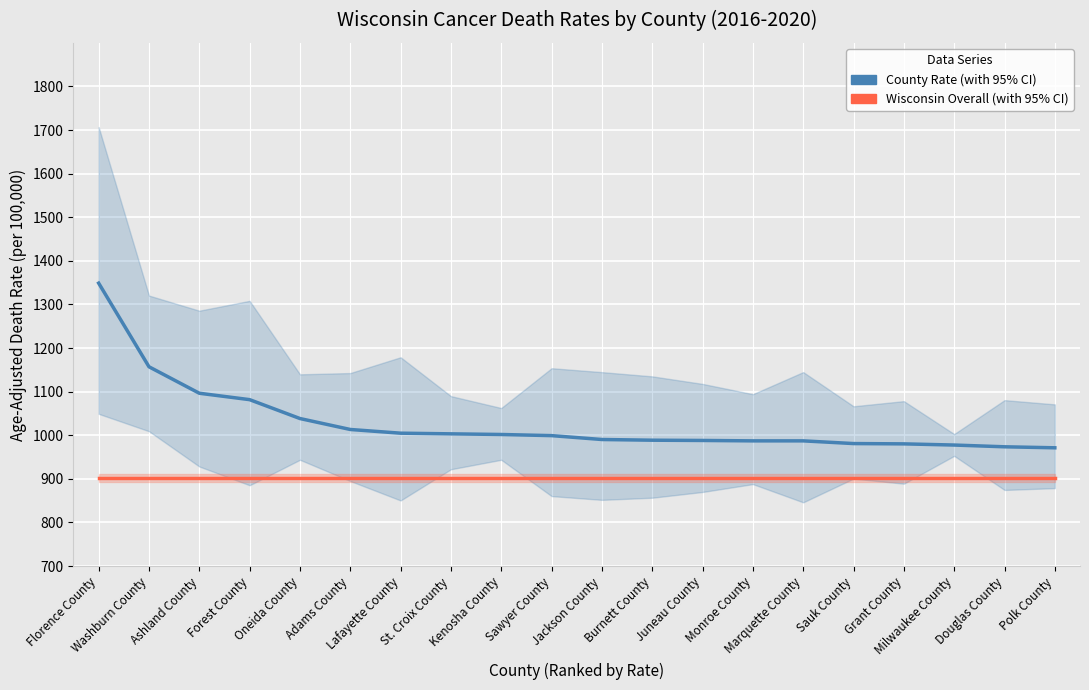

List the labels in order of County Rate value, largest first.

Florence County, Washburn County, Ashland County, Forest County, Oneida County, Adams County, Lafayette County, St. Croix County, Kenosha County, Sawyer County, Jackson County, Burnett County, Juneau County, Monroe County, Marquette County, Sauk County, Grant County, Milwaukee County, Douglas County, Polk County